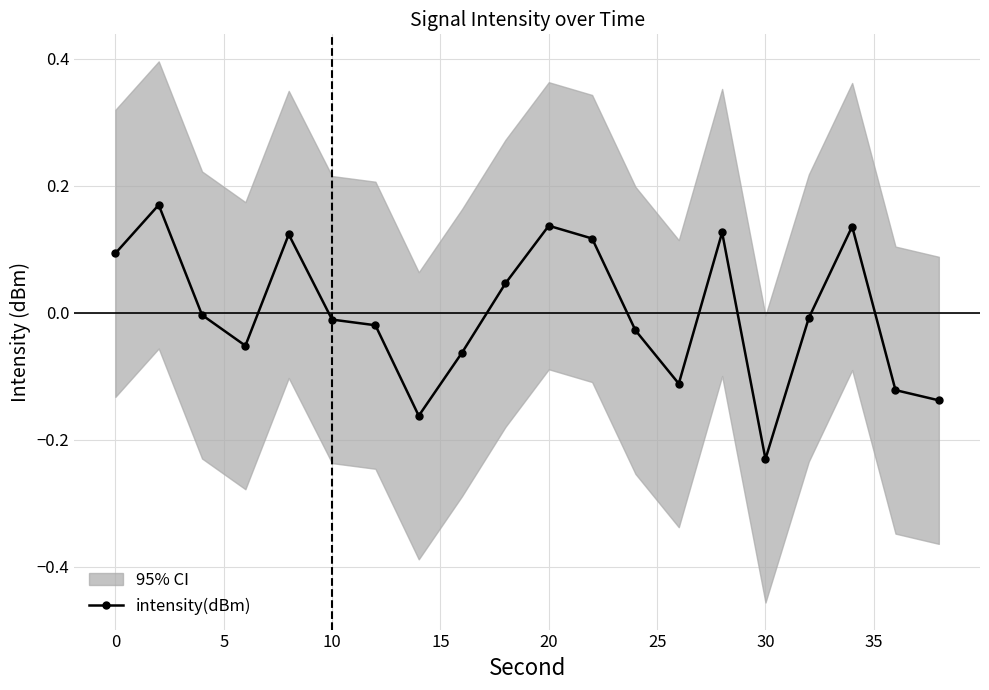

How many values are above zero?

8